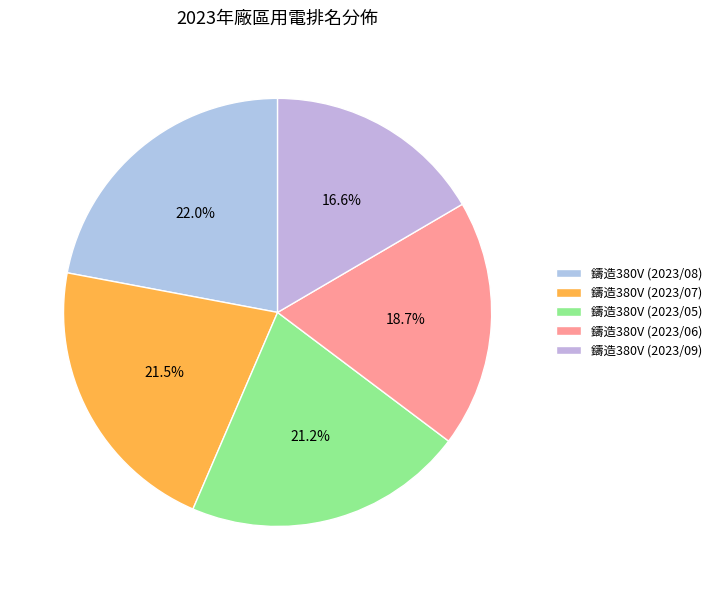

What percentage is the 鑄造380V (2023/07) slice, to the nearest percent?

21%